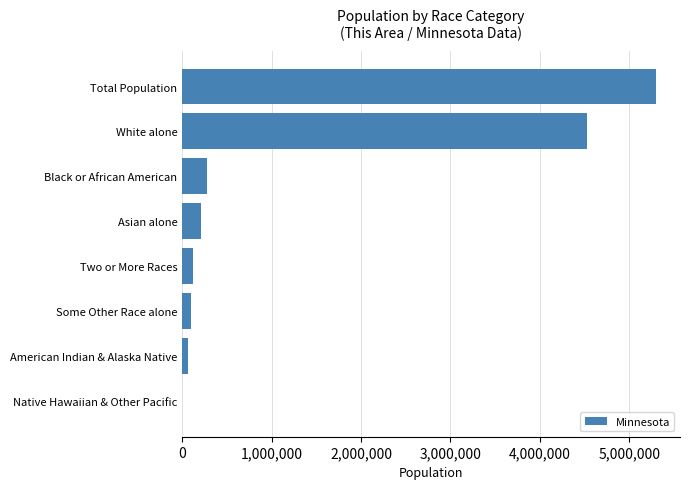

Which has a higher value, Black or African American or Some Other Race alone?

Black or African American